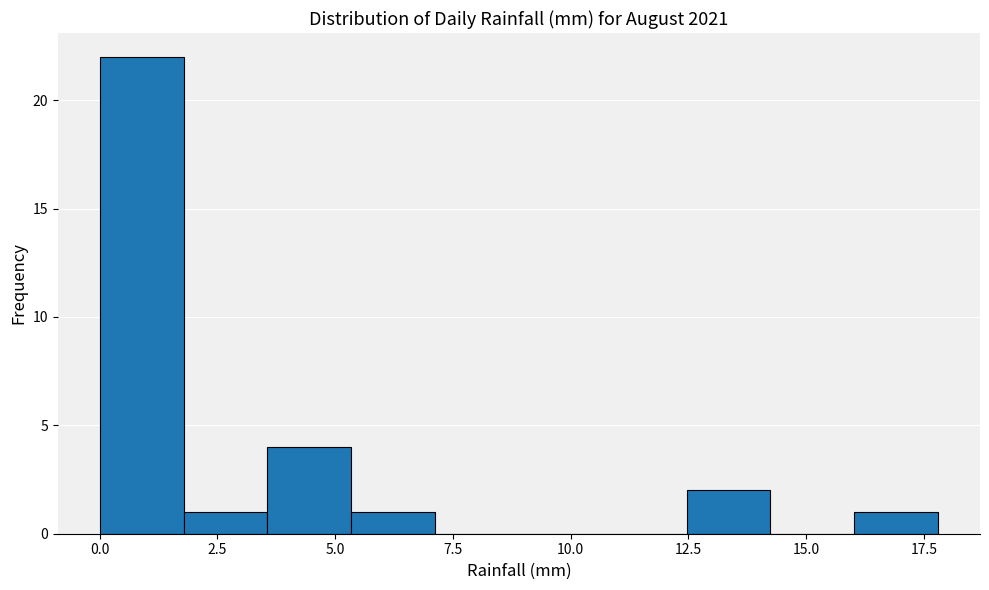

Around what value on the x-axis is the tallest bar? Give the approximate position of its centre, as read against the axis.

1.0